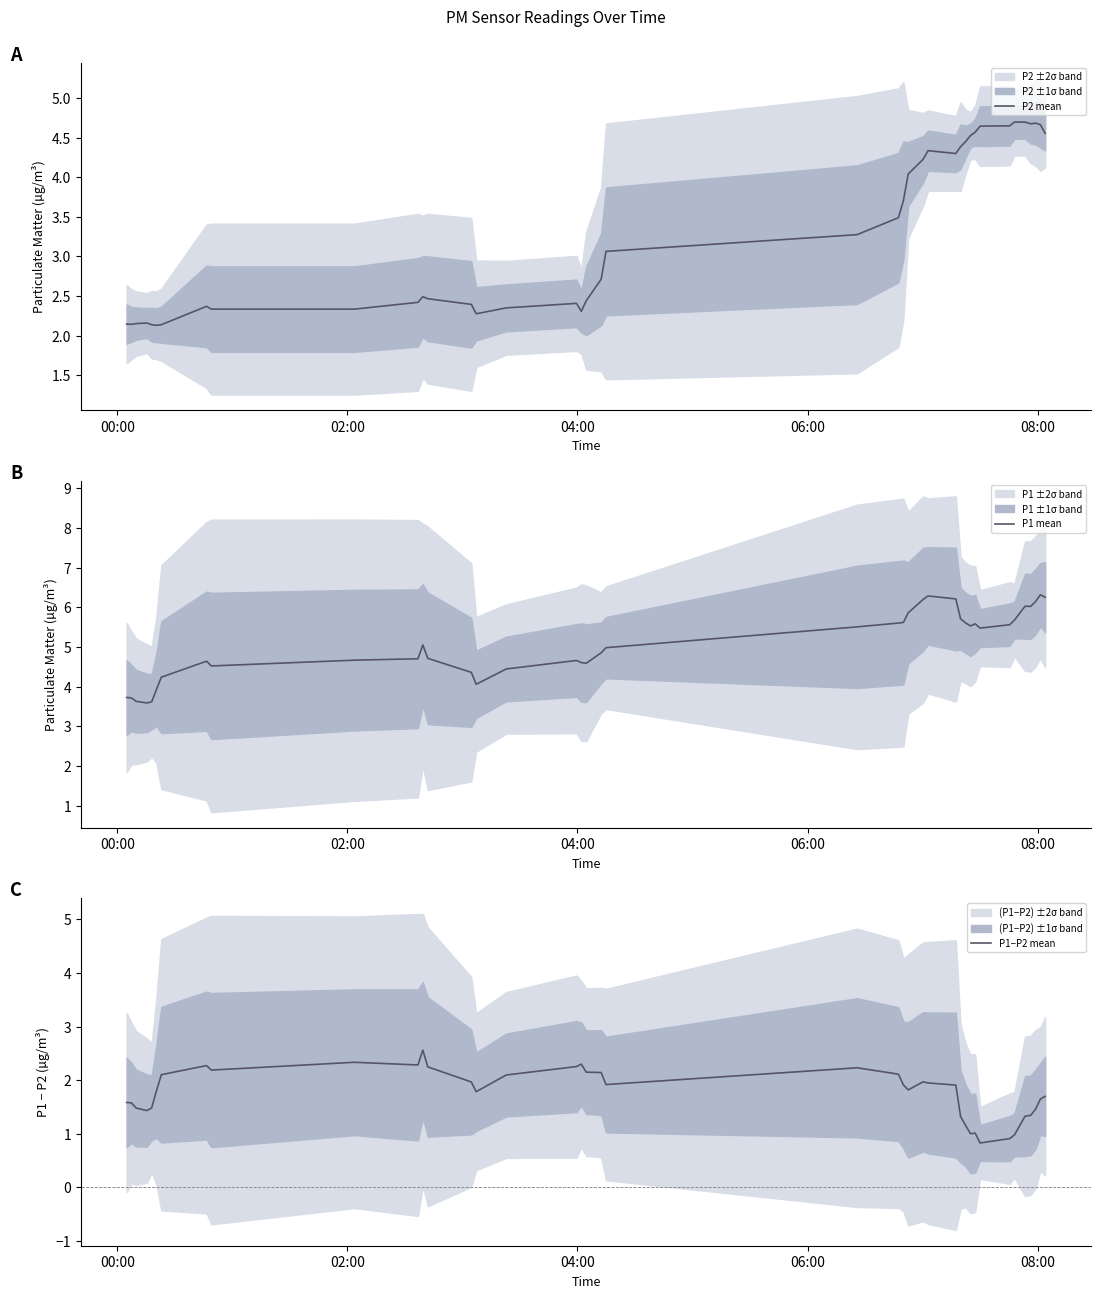

What is the minimum value for P1−P2 mean?

0.8